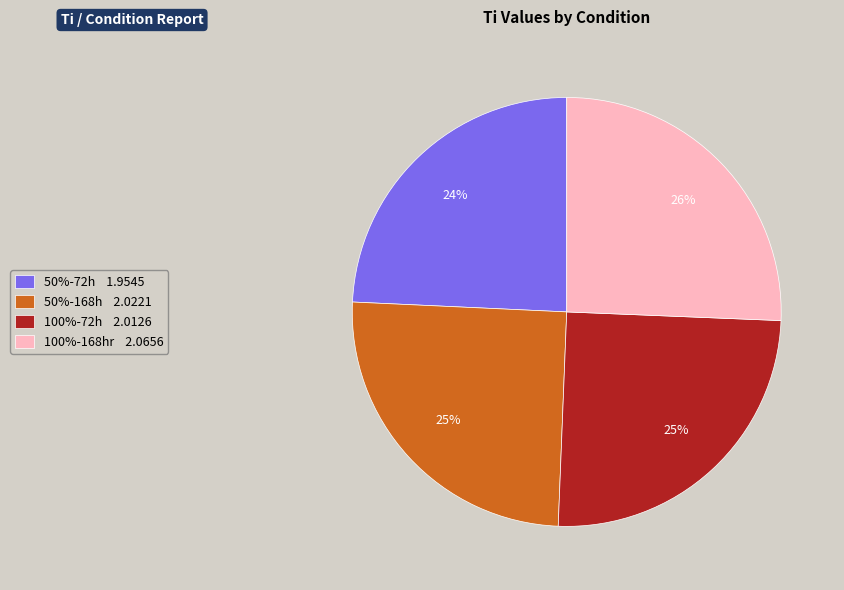

What percentage is the 100%-72h slice, to the nearest percent?

25%